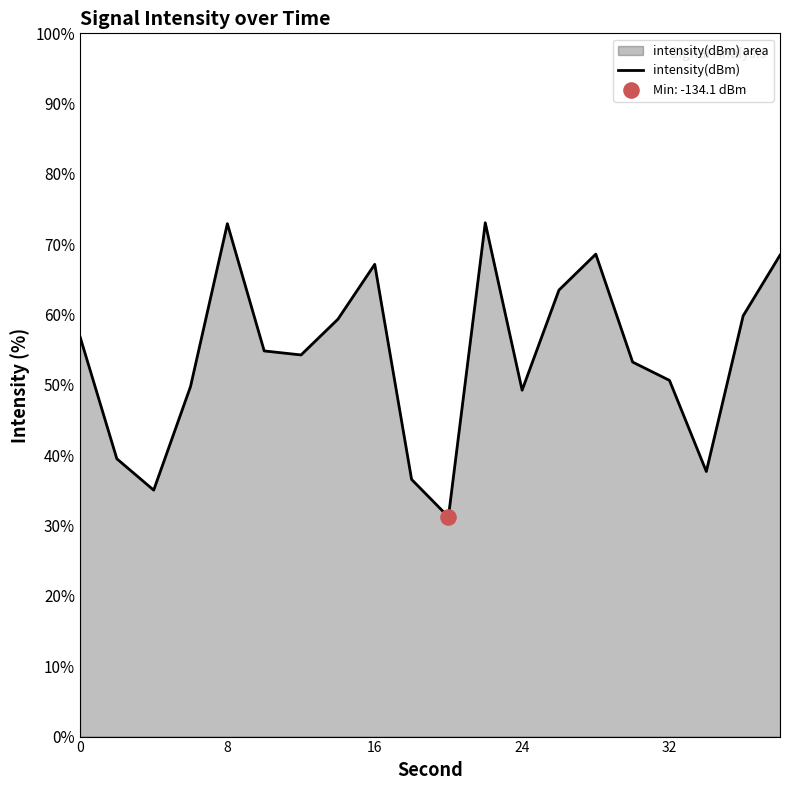

True or false: the data shows 49.3 at 24.

True